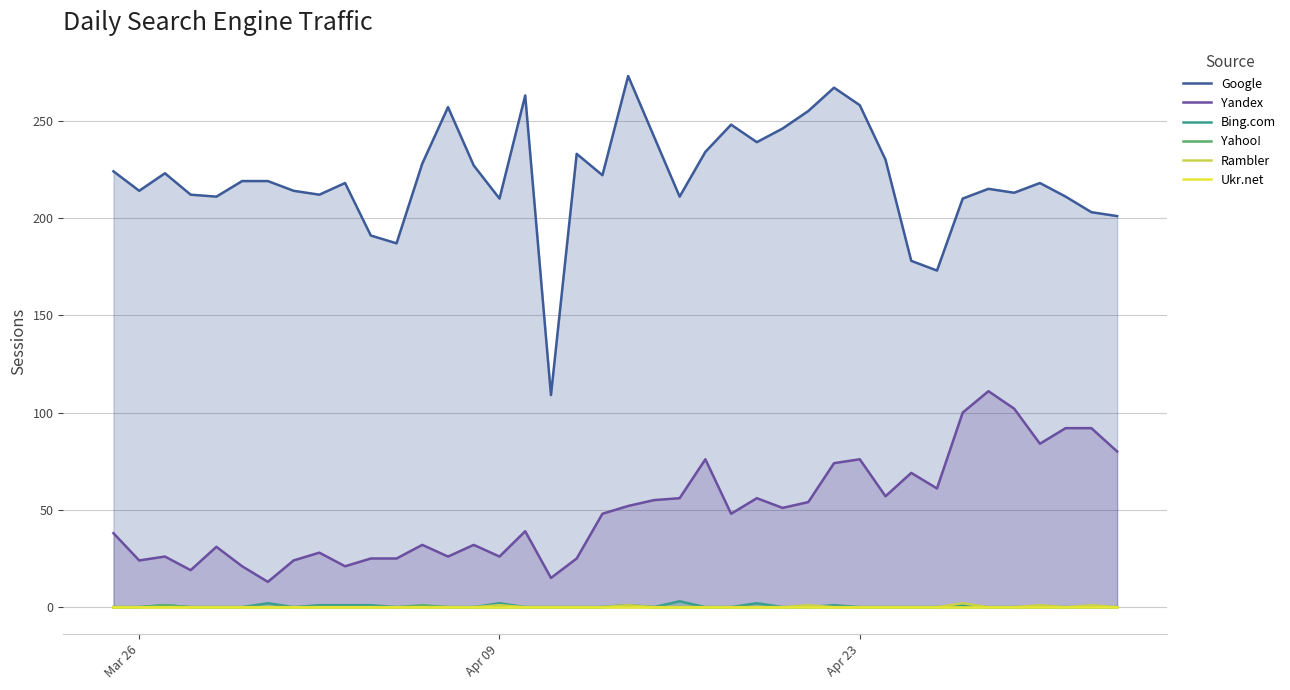

Which series has the widest spread of values?

Google